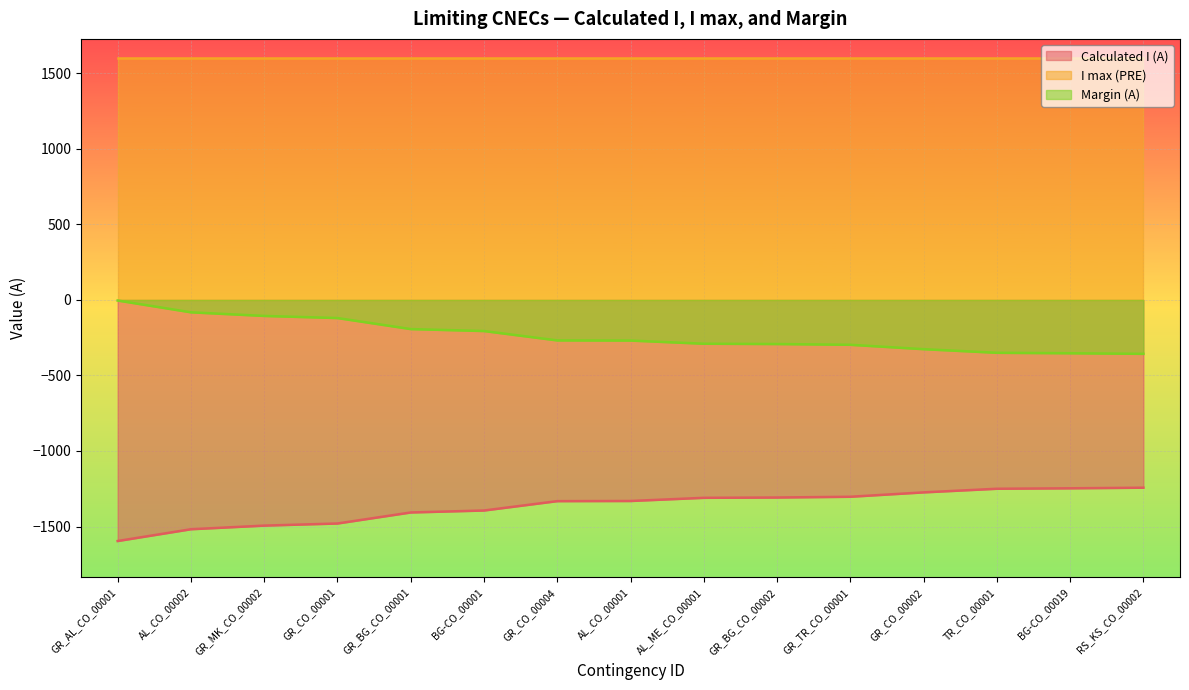

What is the difference between the maximum and minimum values in the Calculated I (A) series?

353